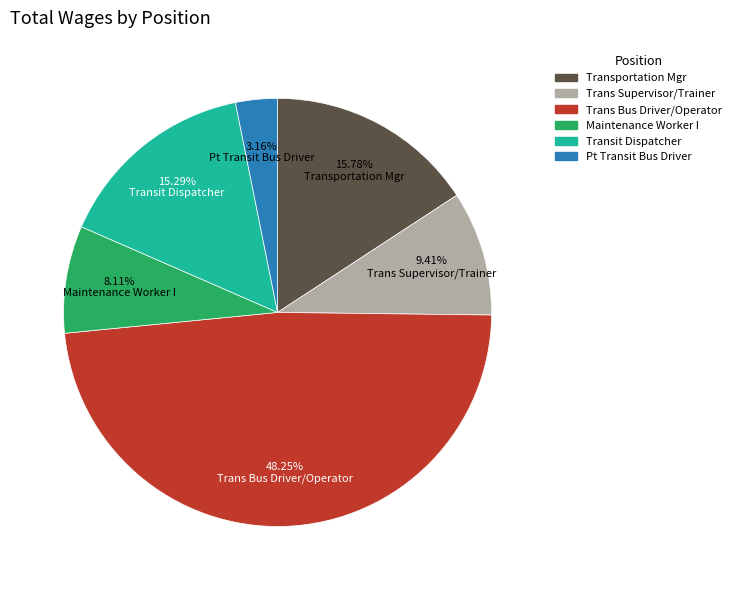

To the nearest percent, what is the difference between the largest and smallest slice percentages?

45%